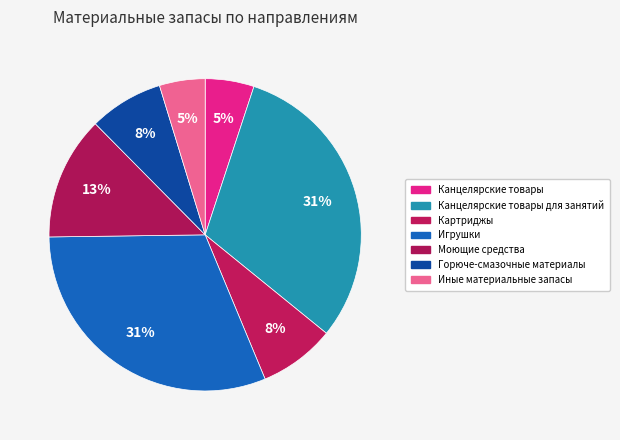

What is the largest slice in the pie chart?

Игрушки